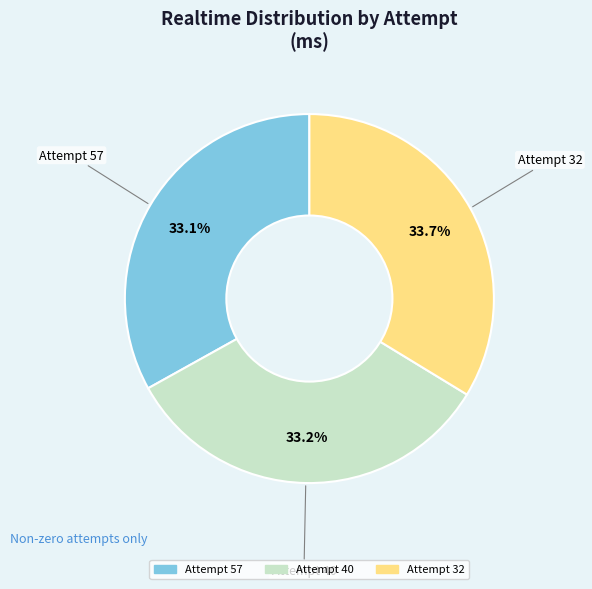

Does any single category account for the majority?

No